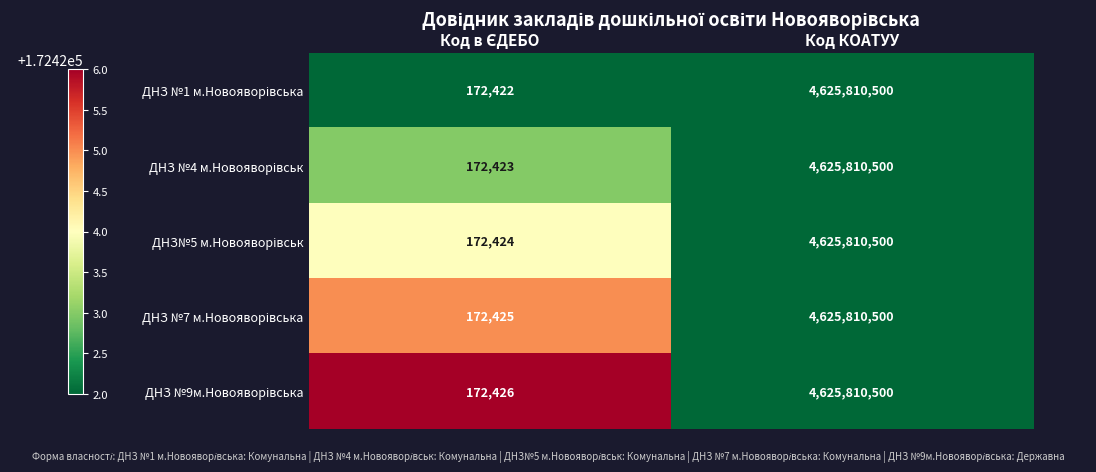

At which category is the sum across all series the highest?

Код КОАТУУ